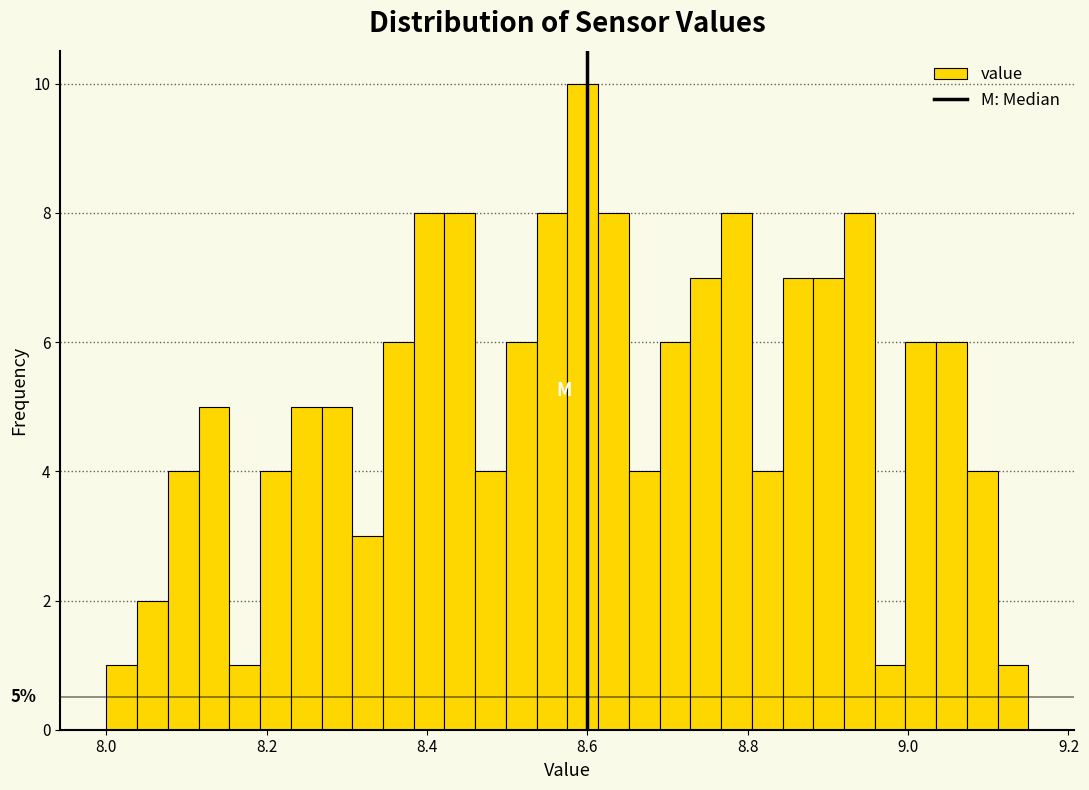

Around what value on the x-axis is the tallest bar? Give the approximate position of its centre, as read against the axis.

8.60